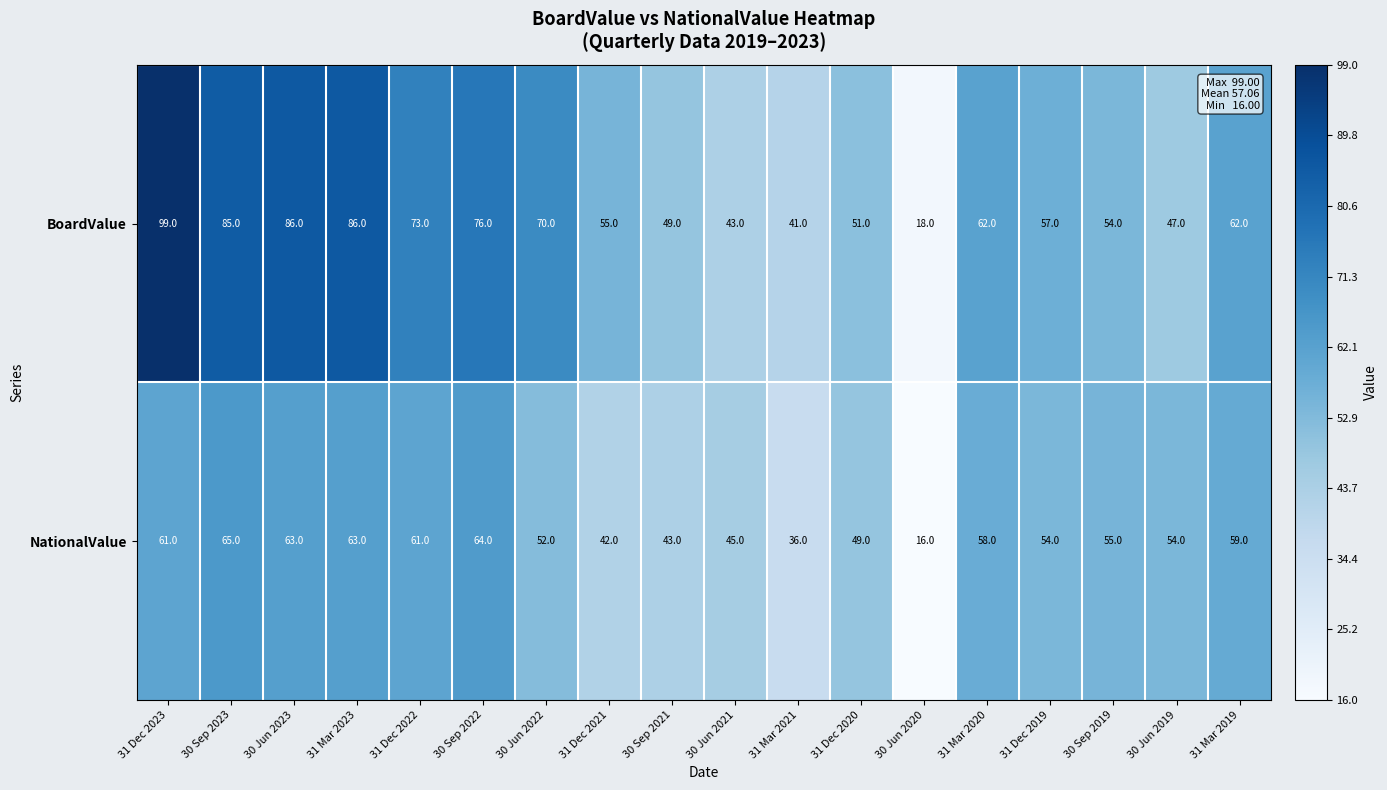

What is the highest value of the BoardValue series?

99